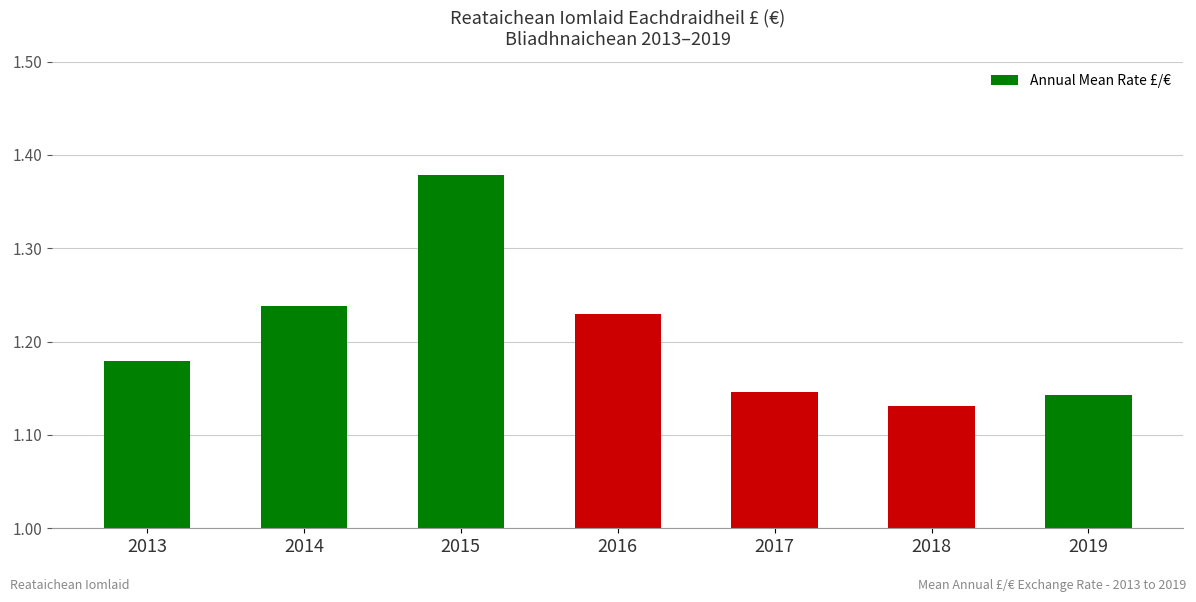

True or false: the data shows 2.2 at 2015.

False